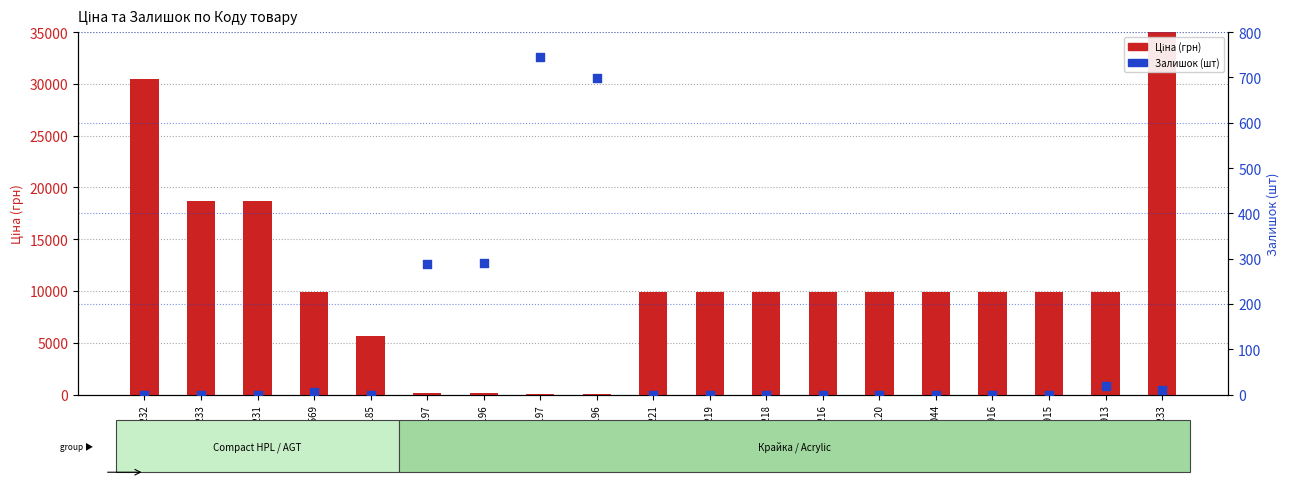

At which category is the sum across all series the highest?

285652233